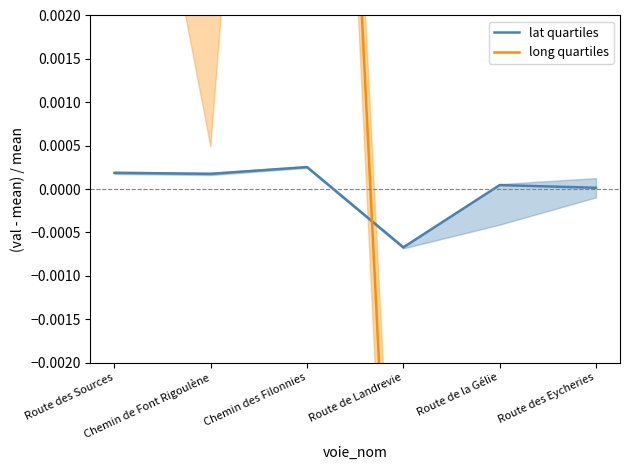

How many values in lat quartiles are above zero?

5